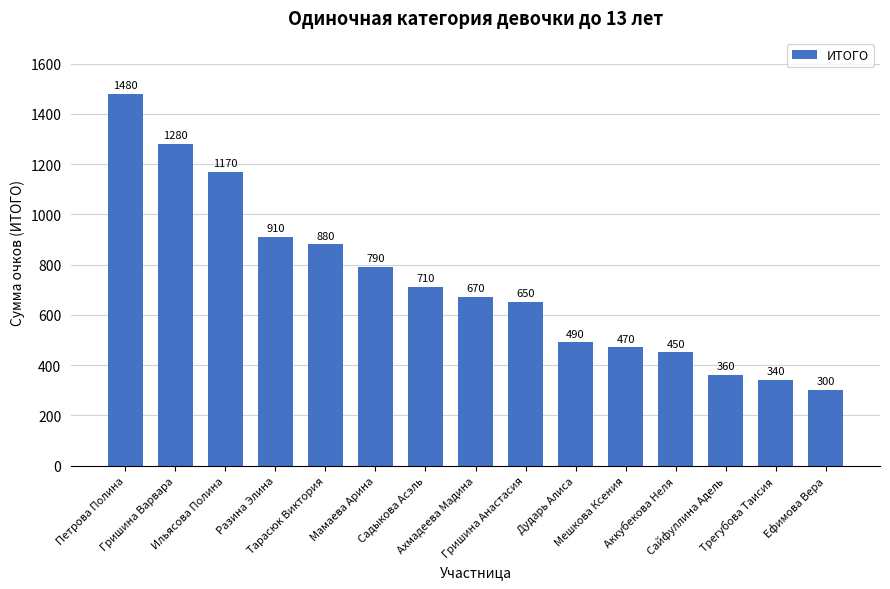

Reading left to right, list all the values displayed in this chart.

1480	1280	1170	910	880	790	710	670	650	490	470	450	360	340	300